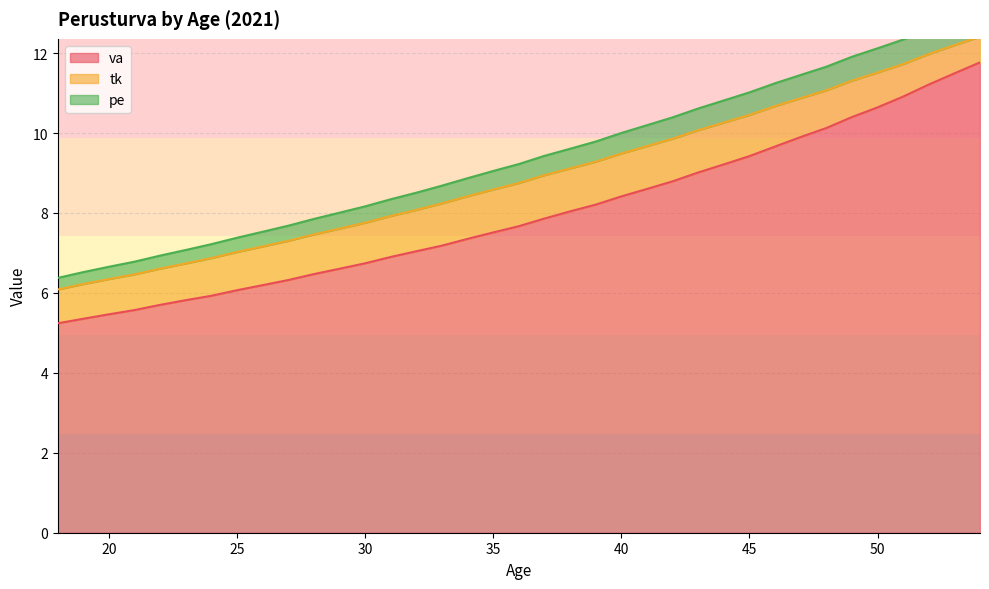

Which series has the widest spread of values?

pe